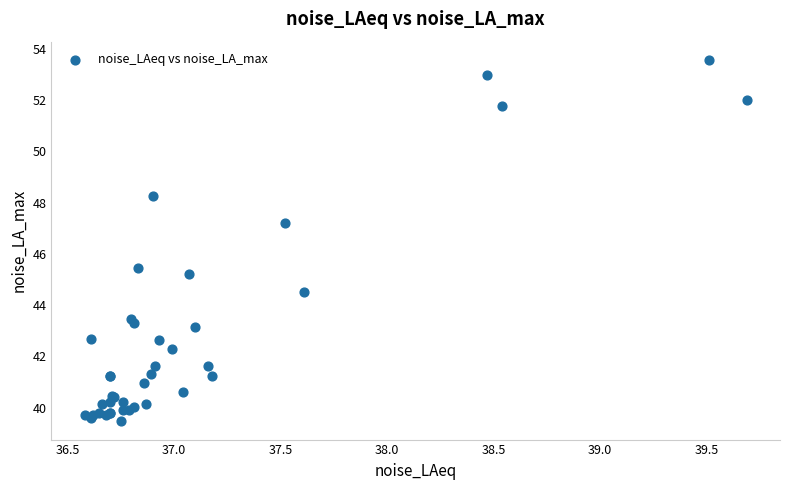

What Y value in the scatter plot is closest to 46?

45.5